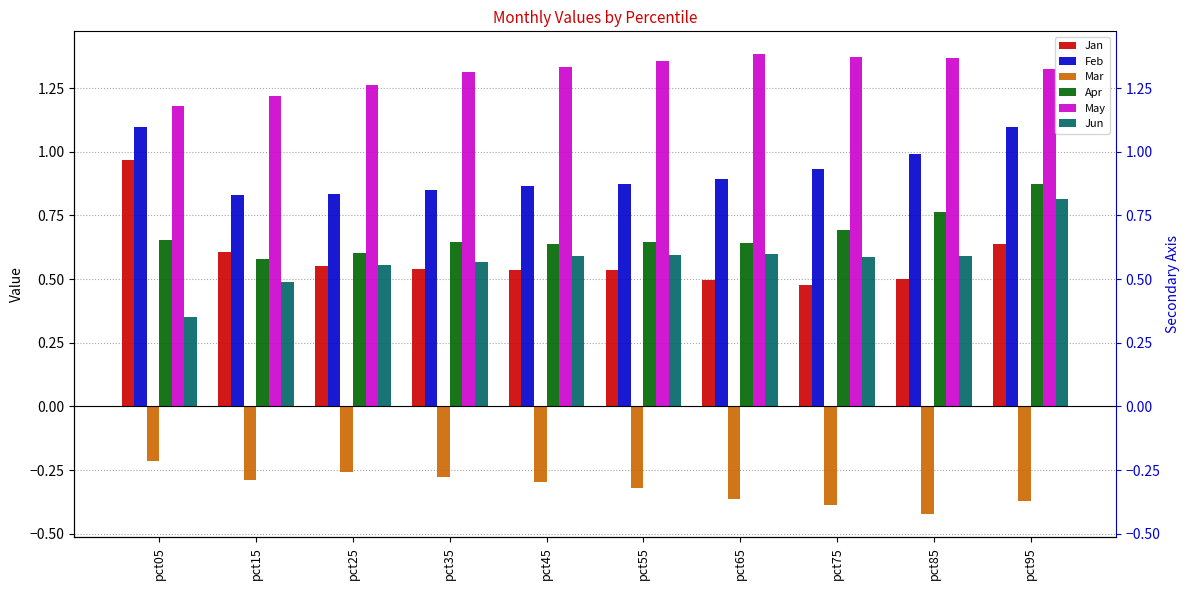

Which series has the largest total across all categories?

May